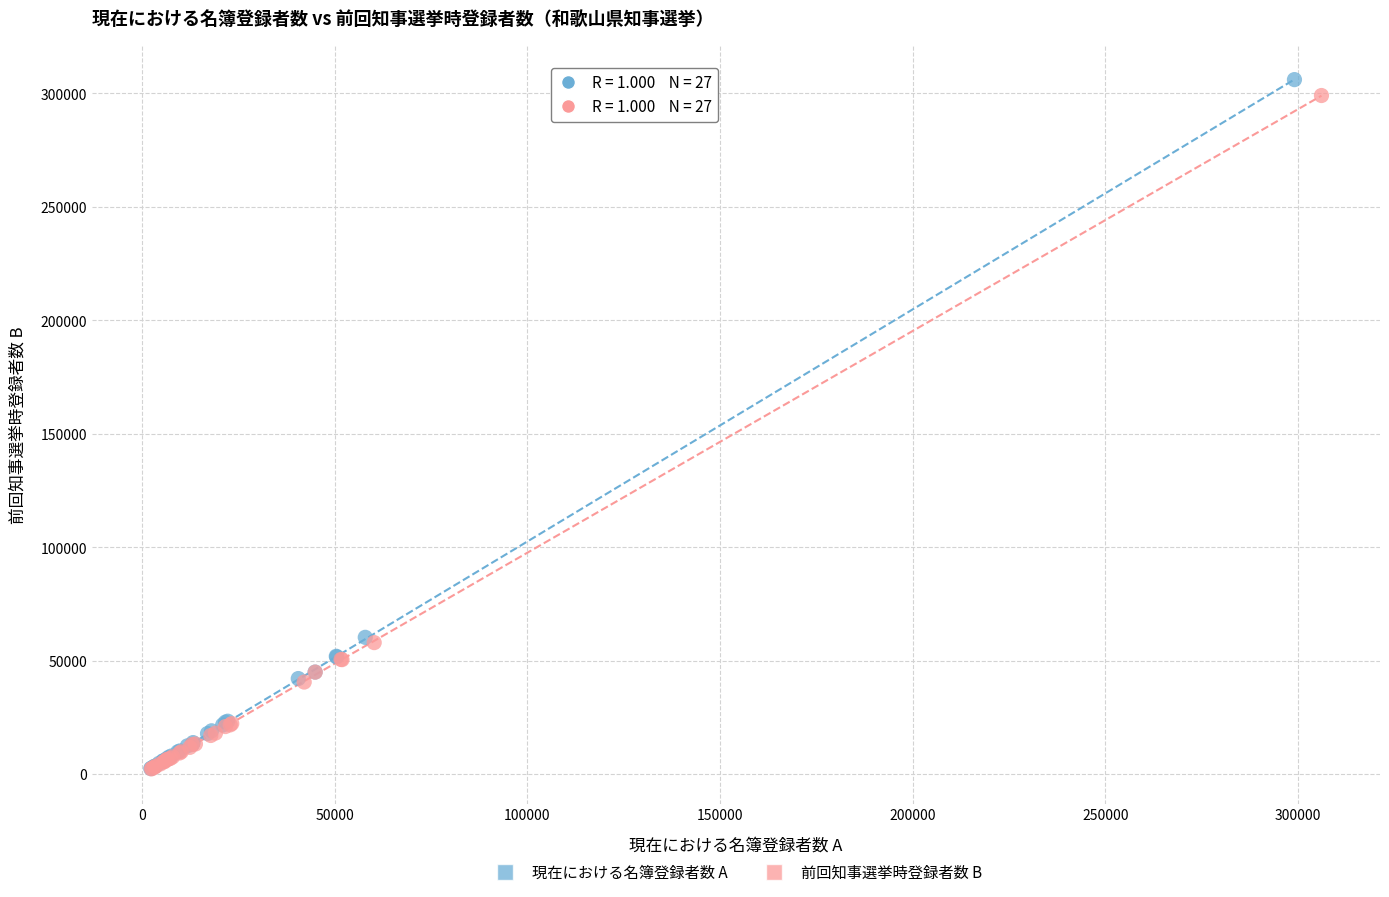

Which series reaches the maximum Y coordinate?

現在における名簿登録者数 A